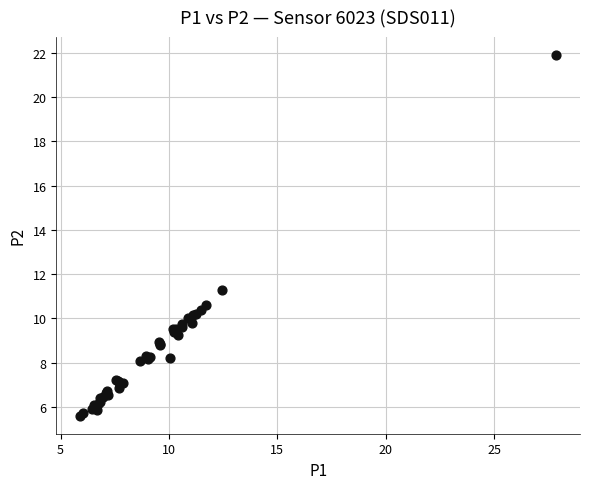

What Y value in the scatter plot is closest to 13?

11.3